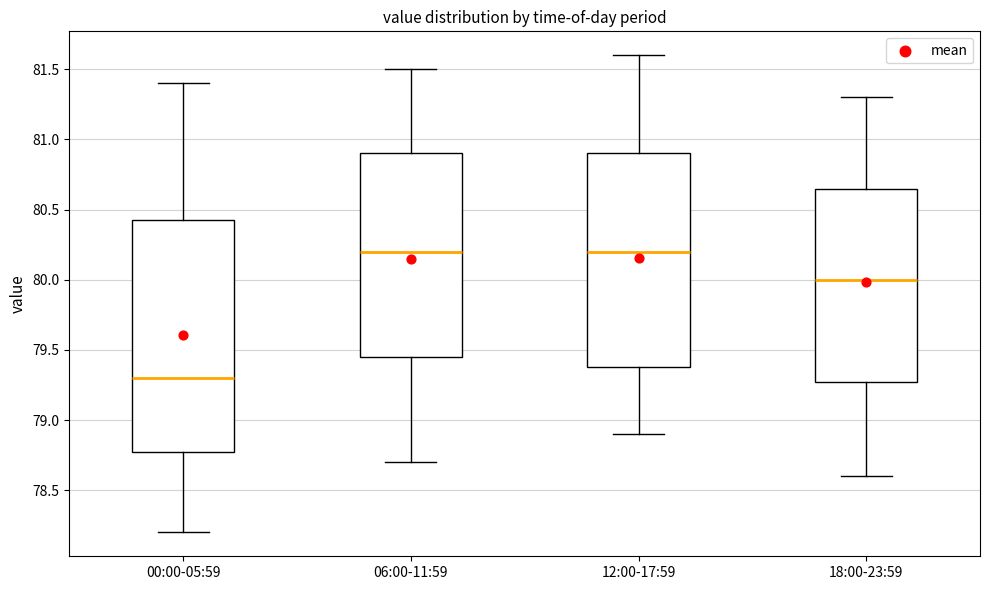

Reading left to right, transcribe this box plot: for each box, give where its median line is, the range the box spans, and where its two whiskers end, as read against the y-axis. The values are not printed on the chart, so give them approximately, as read against the axis.

00:00-05:59: median 79.30, box 78.80 to 80.45, whiskers 78.20 to 81.40
06:00-11:59: median 80.20, box 79.45 to 80.90, whiskers 78.70 to 81.50
12:00-17:59: median 80.20, box 79.40 to 80.90, whiskers 78.90 to 81.60
18:00-23:59: median 80.00, box 79.30 to 80.65, whiskers 78.60 to 81.30